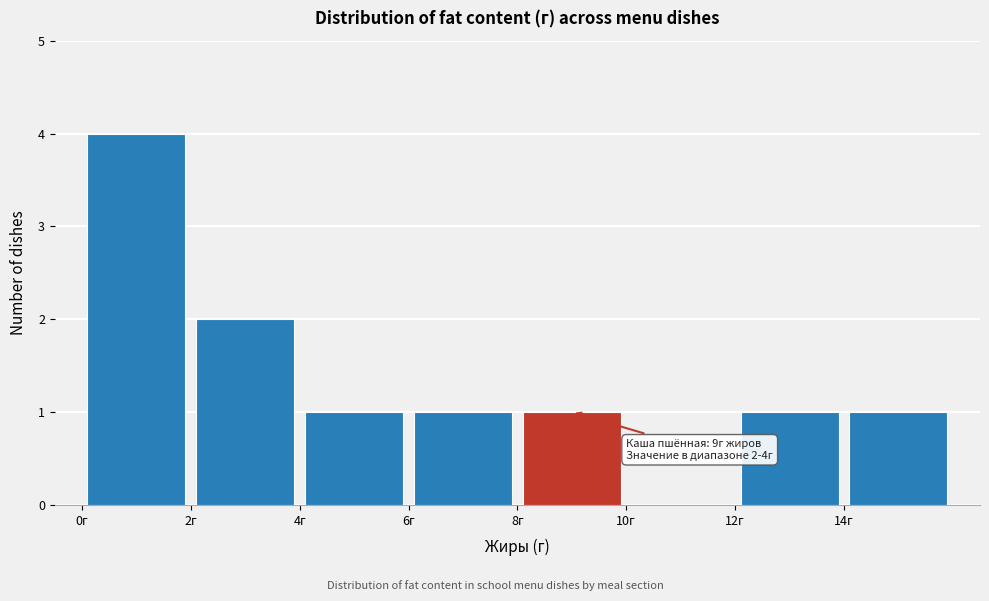

Which range on the x-axis has the tallest bar?

0 to 2